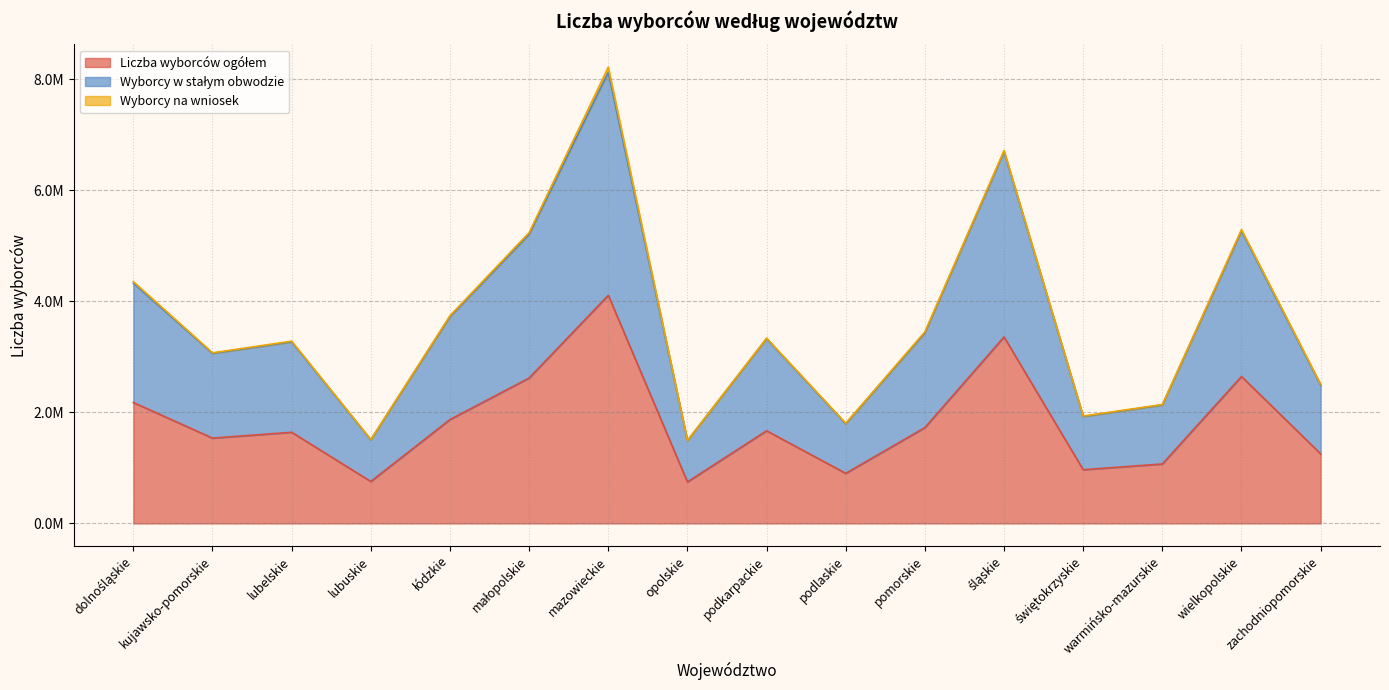

What position from the left is kujawsko-pomorskie?

2